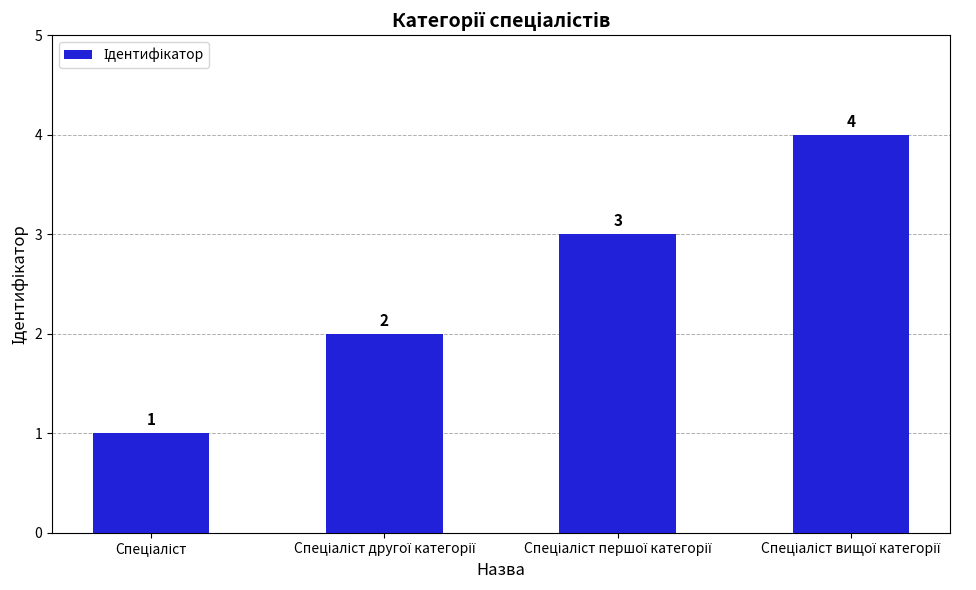

What is the minimum value shown in the chart?

1